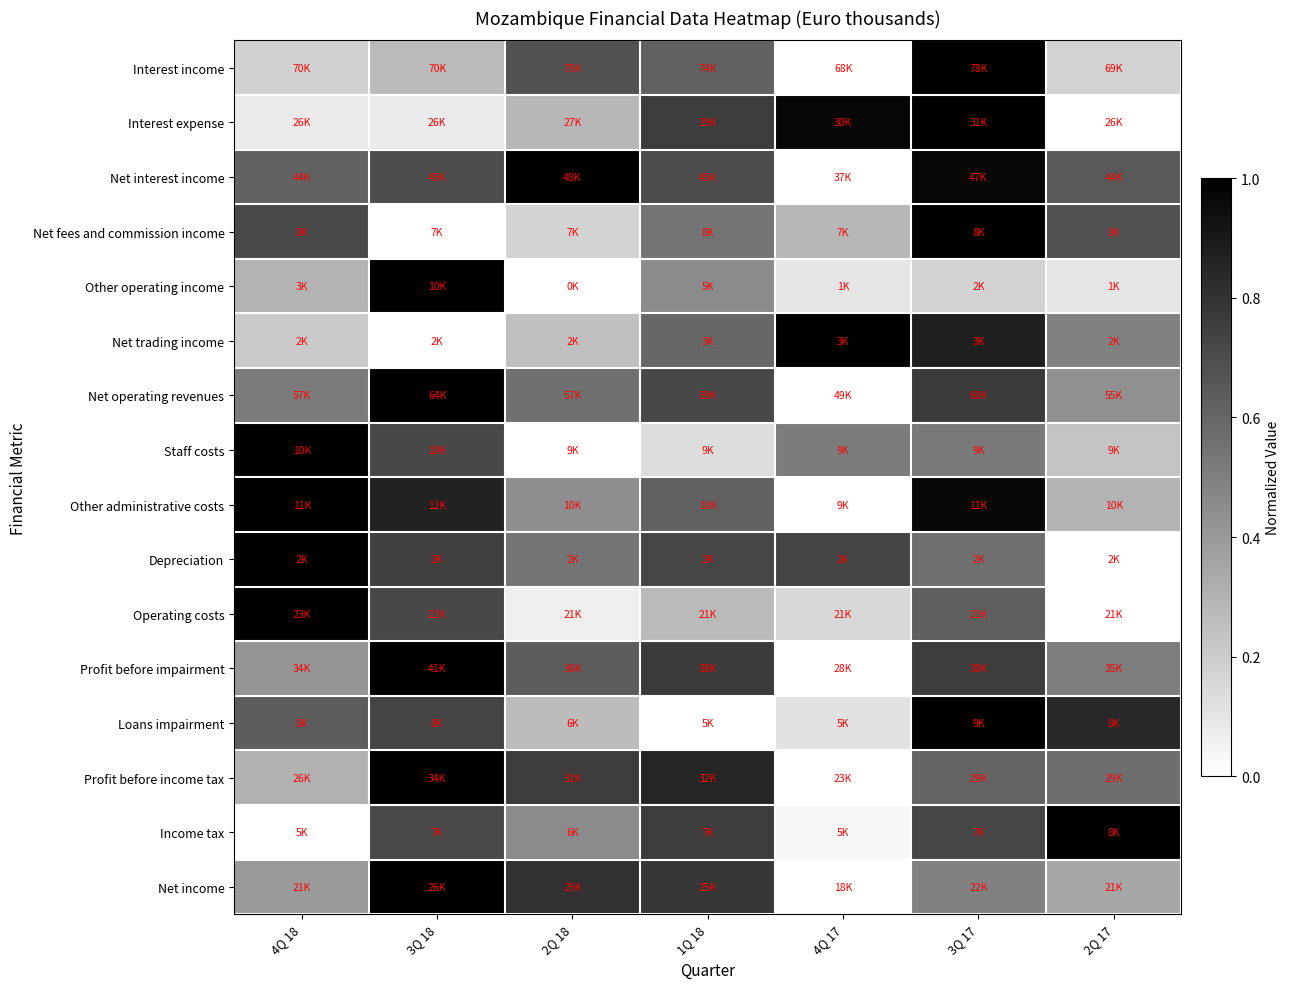

Reading left to right, list all the values displayed in this chart.

Interest income: 4Q 18=0.2	3Q 18=0.3	2Q 18=0.7	1Q 18=0.6	4Q 17=0.0	3Q 17=1.0	2Q 17=0.2
Interest expense: 4Q 18=0.1	3Q 18=0.1	2Q 18=0.3	1Q 18=0.8	4Q 17=1.0	3Q 17=1.0	2Q 17=0.0
Net interest income: 4Q 18=0.6	3Q 18=0.7	2Q 18=1.0	1Q 18=0.7	4Q 17=0.0	3Q 17=1.0	2Q 17=0.6
Net fees and commission income: 4Q 18=0.7	3Q 18=0.0	2Q 18=0.2	1Q 18=0.5	4Q 17=0.3	3Q 17=1.0	2Q 17=0.7
Other operating income: 4Q 18=0.3	3Q 18=1.0	2Q 18=0.0	1Q 18=0.5	4Q 17=0.1	3Q 17=0.2	2Q 17=0.1
Net trading income: 4Q 18=0.2	3Q 18=0.0	2Q 18=0.3	1Q 18=0.6	4Q 17=1.0	3Q 17=0.9	2Q 17=0.5
Net operating revenues: 4Q 18=0.5	3Q 18=1.0	2Q 18=0.6	1Q 18=0.7	4Q 17=0.0	3Q 17=0.8	2Q 17=0.4
Staff costs: 4Q 18=1.0	3Q 18=0.7	2Q 18=0.0	1Q 18=0.1	4Q 17=0.5	3Q 17=0.5	2Q 17=0.2
Other administrative costs: 4Q 18=1.0	3Q 18=0.9	2Q 18=0.4	1Q 18=0.6	4Q 17=0.0	3Q 17=1.0	2Q 17=0.3
Depreciation: 4Q 18=1.0	3Q 18=0.7	2Q 18=0.5	1Q 18=0.7	4Q 17=0.7	3Q 17=0.6	2Q 17=0.0
Operating costs: 4Q 18=1.0	3Q 18=0.7	2Q 18=0.1	1Q 18=0.3	4Q 17=0.2	3Q 17=0.6	2Q 17=0.0
Profit before impairment: 4Q 18=0.4	3Q 18=1.0	2Q 18=0.6	1Q 18=0.8	4Q 17=0.0	3Q 17=0.8	2Q 17=0.5
Loans impairment: 4Q 18=0.6	3Q 18=0.7	2Q 18=0.3	1Q 18=0.0	4Q 17=0.1	3Q 17=1.0	2Q 17=0.8
Profit before income tax: 4Q 18=0.3	3Q 18=1.0	2Q 18=0.8	1Q 18=0.9	4Q 17=0.0	3Q 17=0.6	2Q 17=0.6
Income tax: 4Q 18=0.0	3Q 18=0.7	2Q 18=0.5	1Q 18=0.8	4Q 17=0.0	3Q 17=0.7	2Q 17=1.0
Net income: 4Q 18=0.4	3Q 18=1.0	2Q 18=0.8	1Q 18=0.8	4Q 17=0.0	3Q 17=0.5	2Q 17=0.3